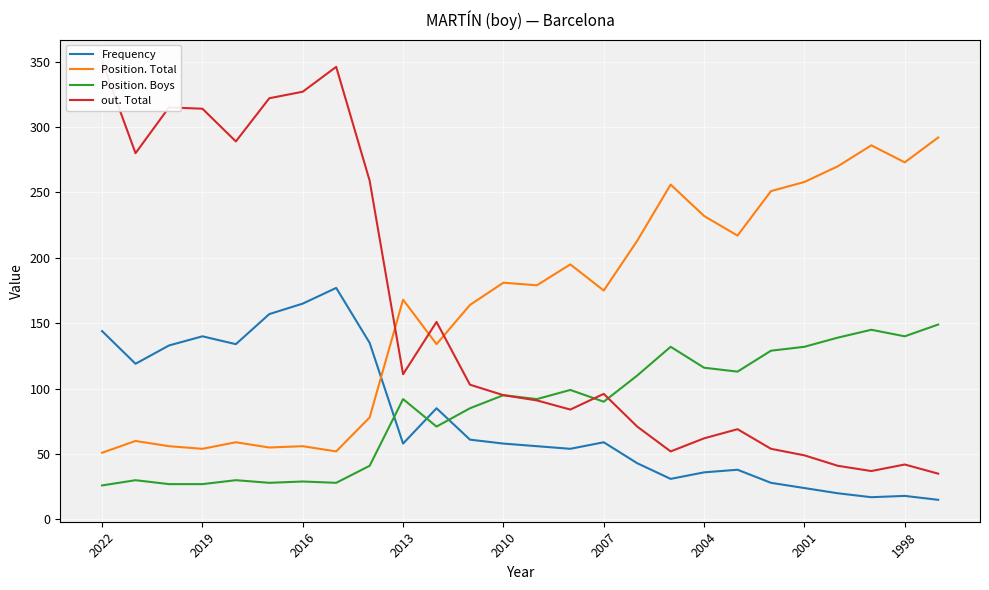

In Position. Total, how many points are lower than both neighbors (excluding endpoints)?

8